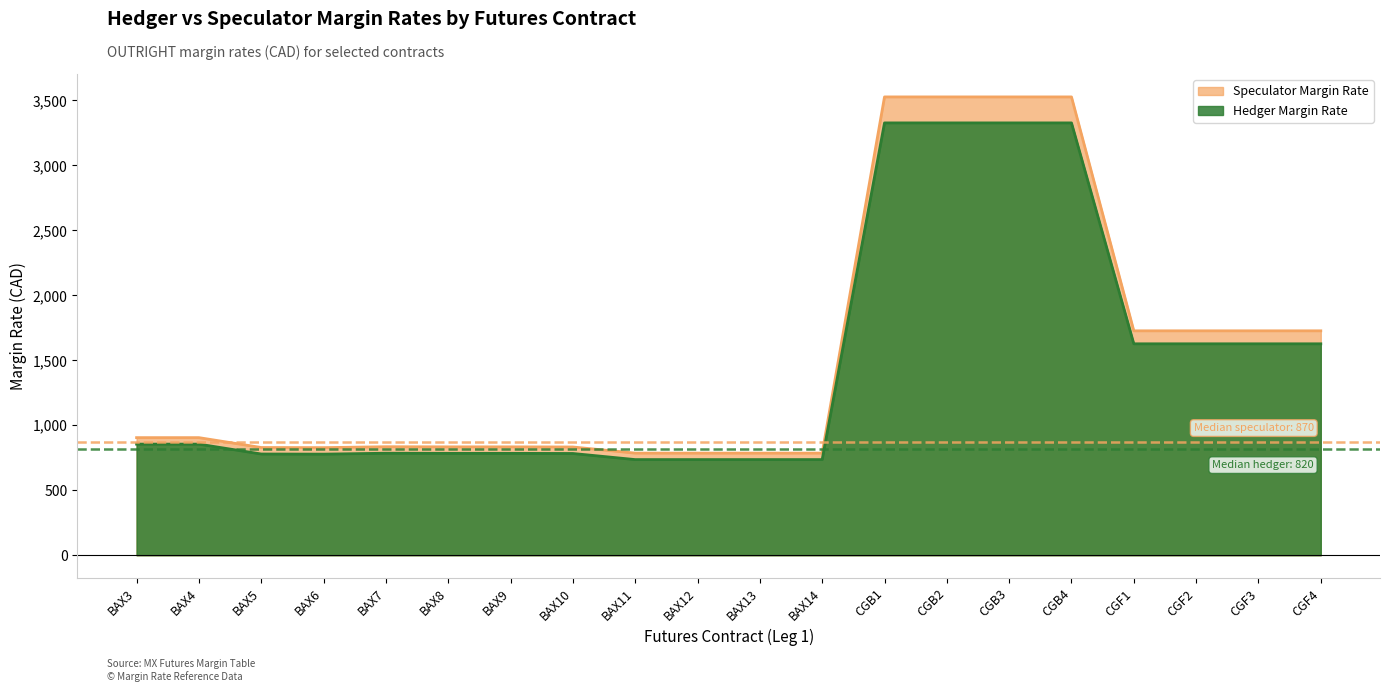

Is it true that Speculator Margin Rate equals 1279 at BAX13?

False